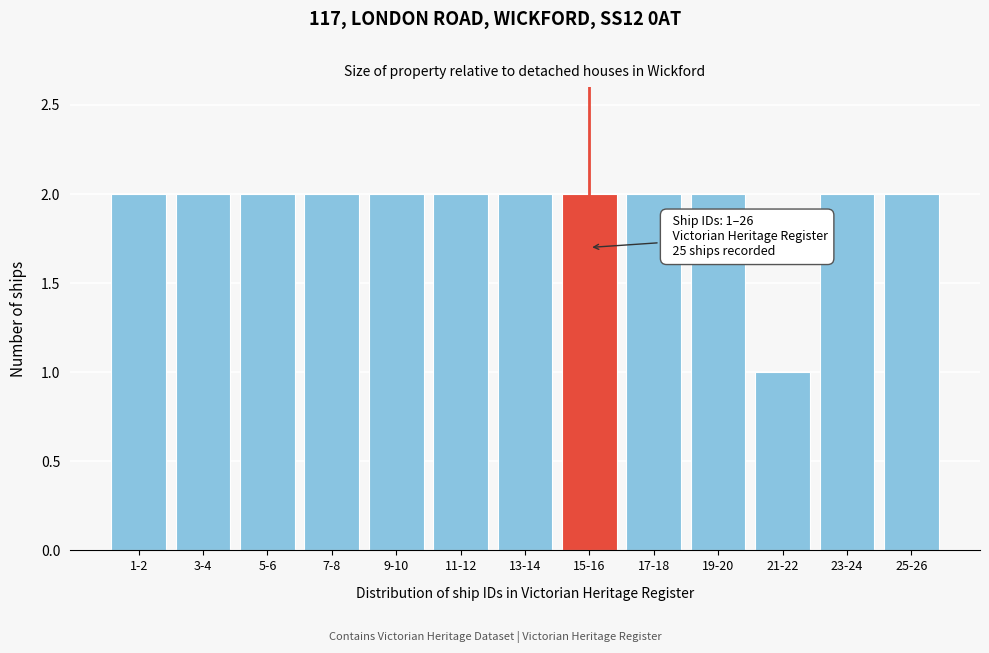

Reading left to right, extract all data points from this chart.

1-2=2	3-4=2	5-6=2	7-8=2	9-10=2	11-12=2	13-14=2	15-16=2	17-18=2	19-20=2	21-22=1	23-24=2	25-26=2